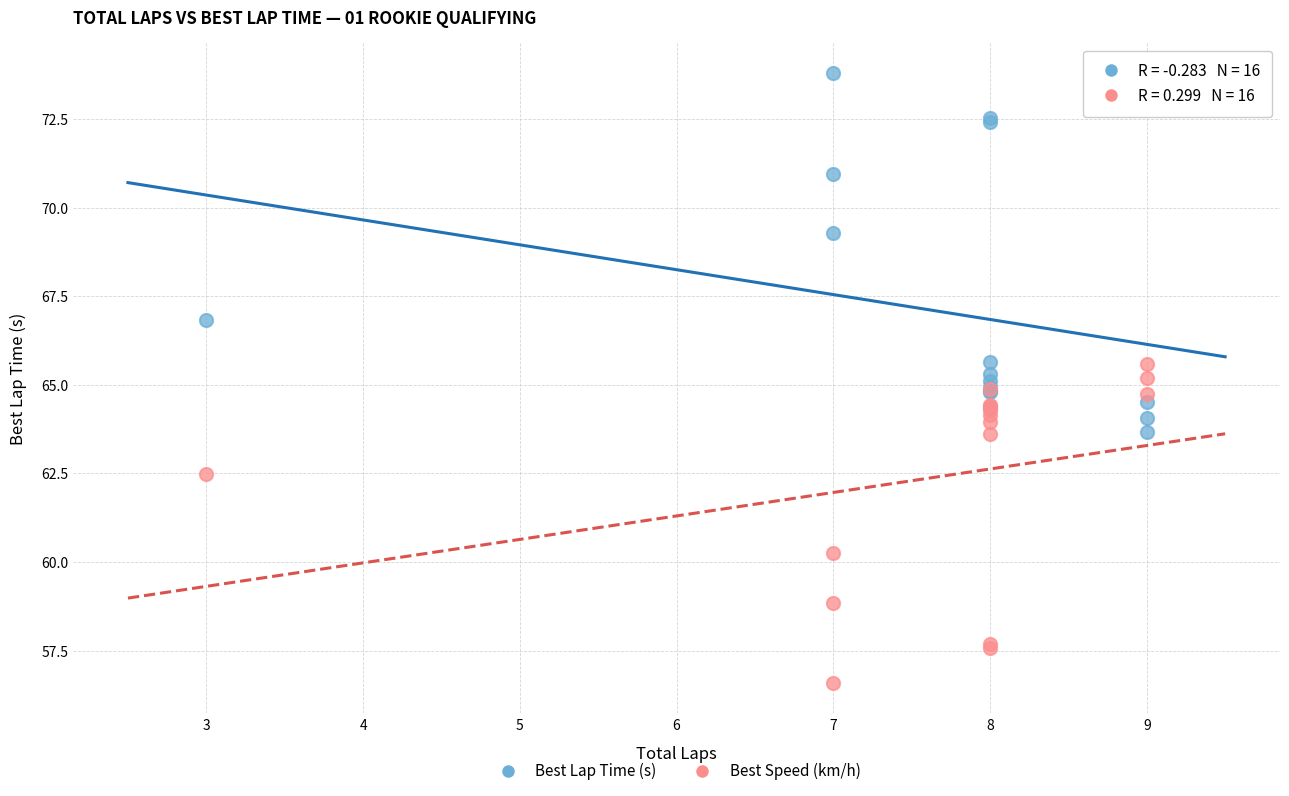

What are all the series names shown in the legend?

Best Lap Time (s), Best Speed (km/h)